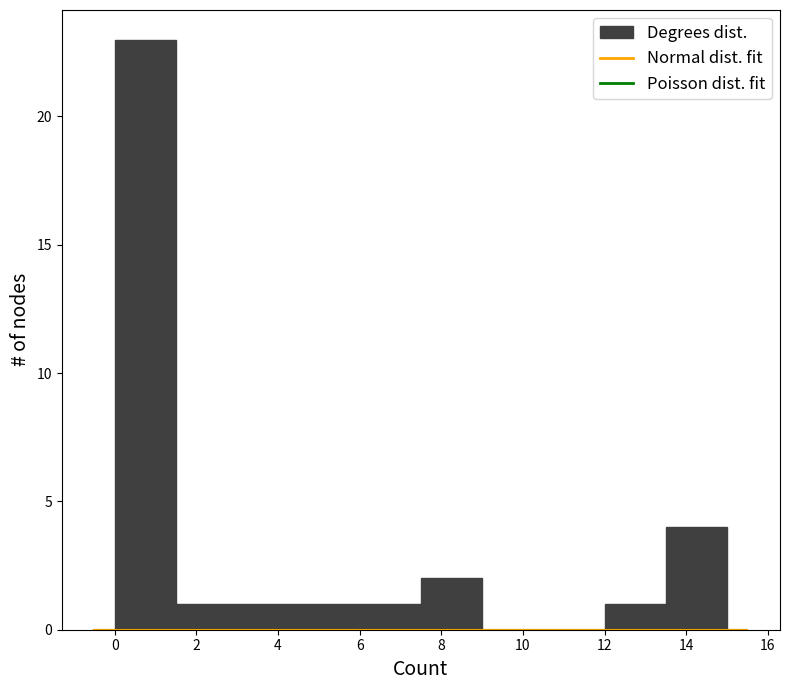

Reading left to right, list every bar in this chart as the range it spans on the x-axis followed by its height. Neither the bar edges nor the heights are printed on the chart, so give them approximately, as read against the axes.

0.0 to 1.5: 23
1.5 to 3.0: 1
3.0 to 4.5: 1
4.5 to 6.0: 1
6.0 to 7.5: 1
7.5 to 9.0: 2
9.0 to 10.5: 0
10.5 to 12.0: 0
12.0 to 13.5: 1
13.5 to 15.0: 4